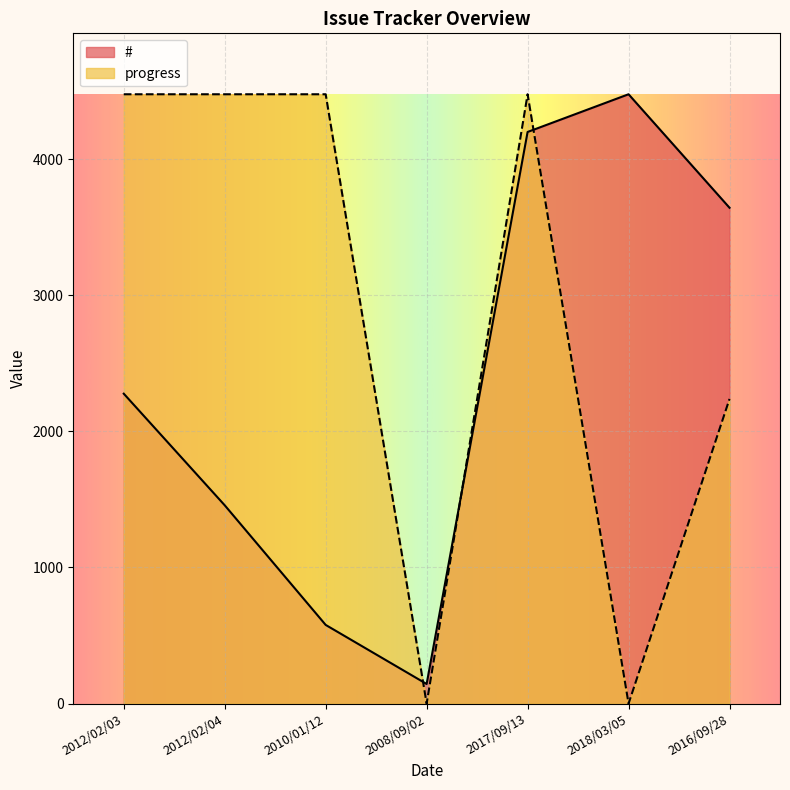

Between 2012/02/03 and 2018/03/05, which is larger?

2018/03/05